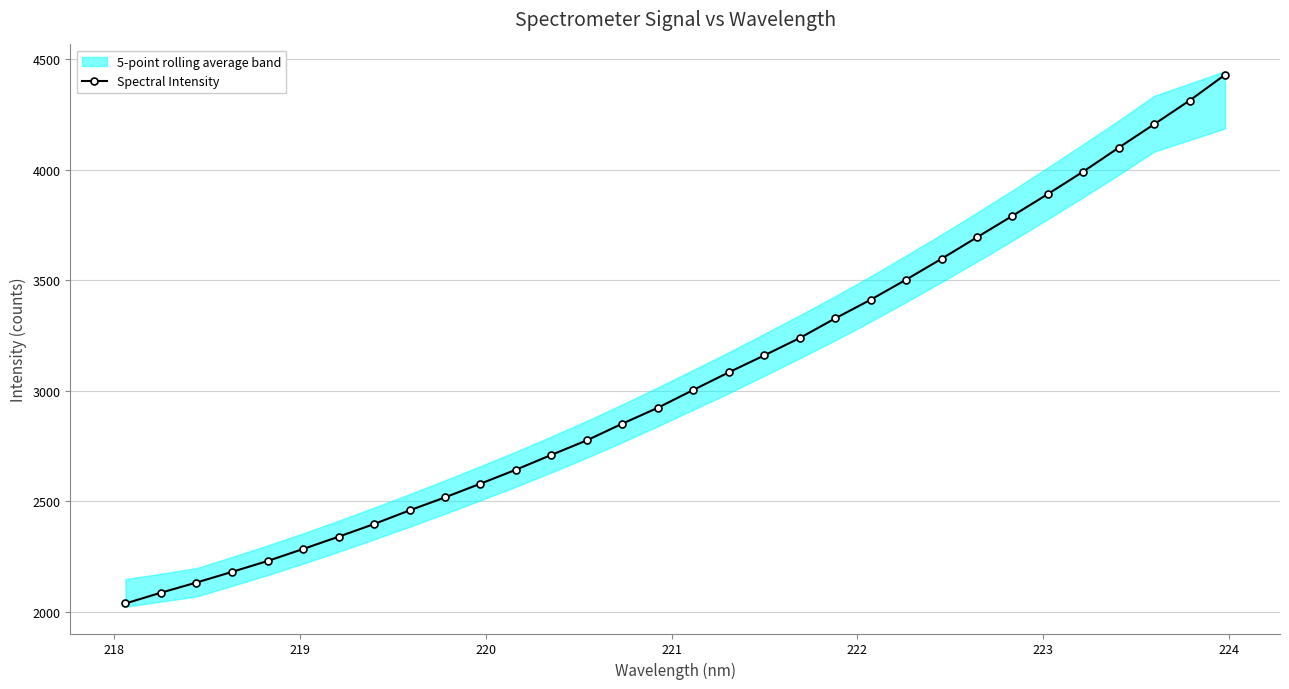

What is the value of the Spectral Intensity point at the 12th from the left?

2642.5